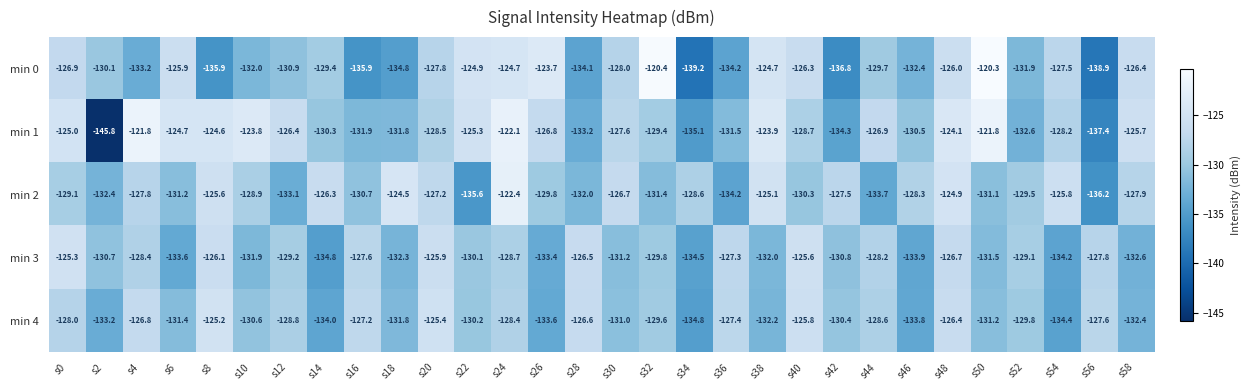

How many categories are shown in the chart?

30